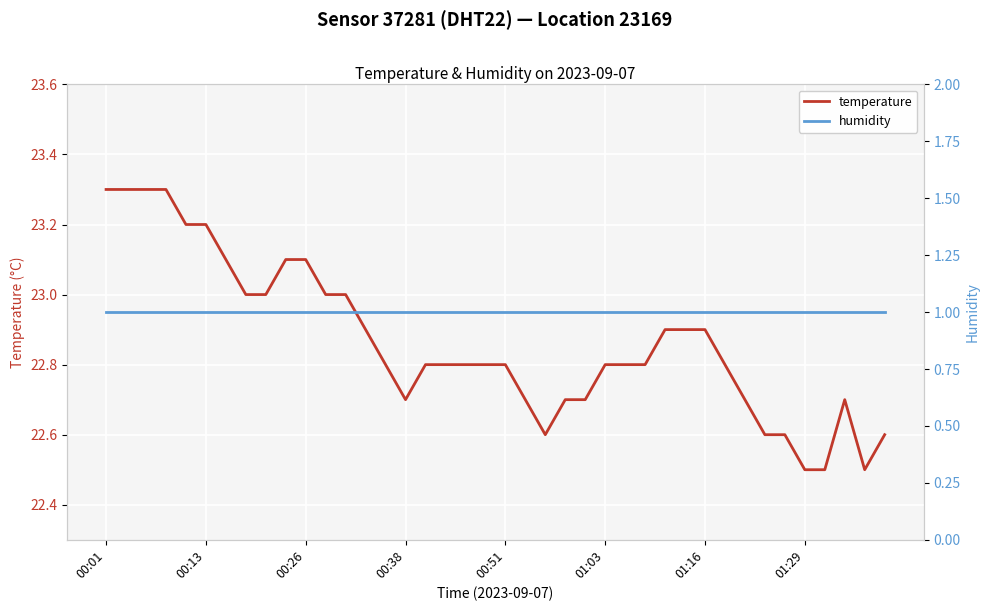

What is the lowest value of the temperature series?

22.5